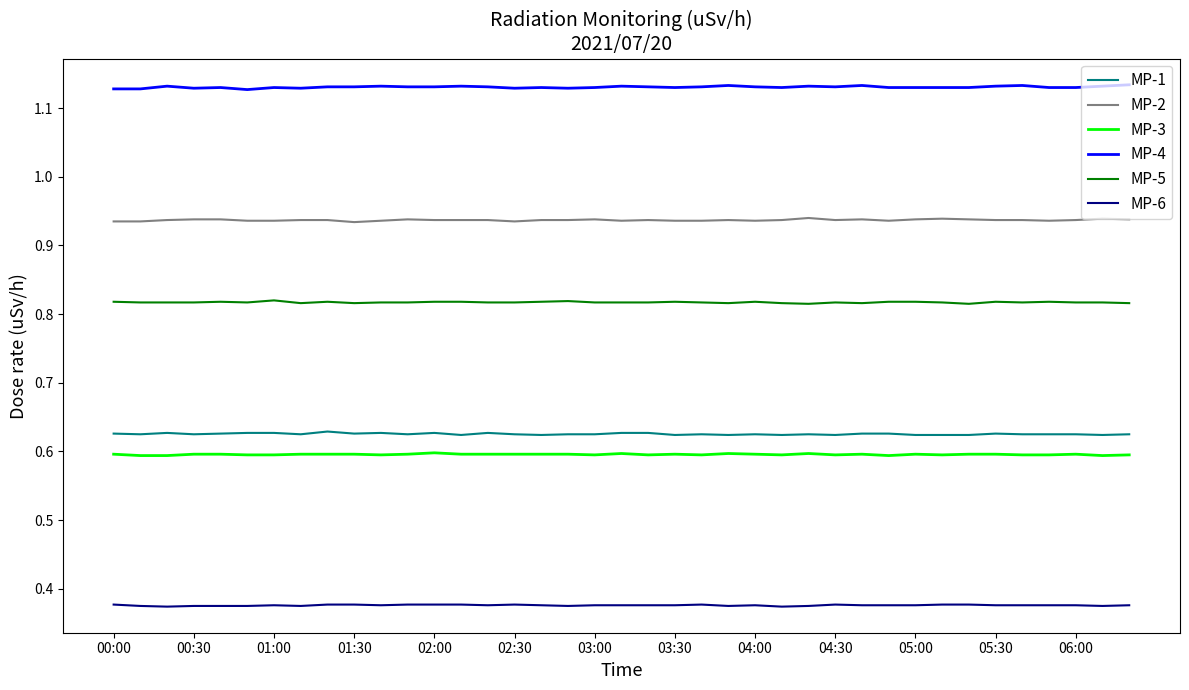

Which series has the largest total across all categories?

MP-4